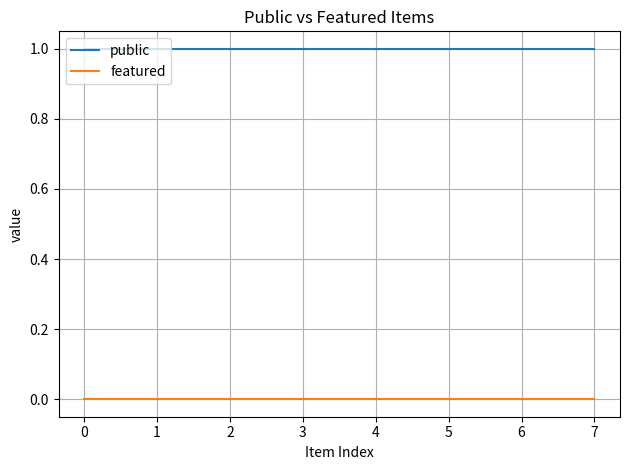

Reading left to right, list all the values displayed in this chart.

public: 1	1	1	1	1	1	1	1
featured: 0	0	0	0	0	0	0	0